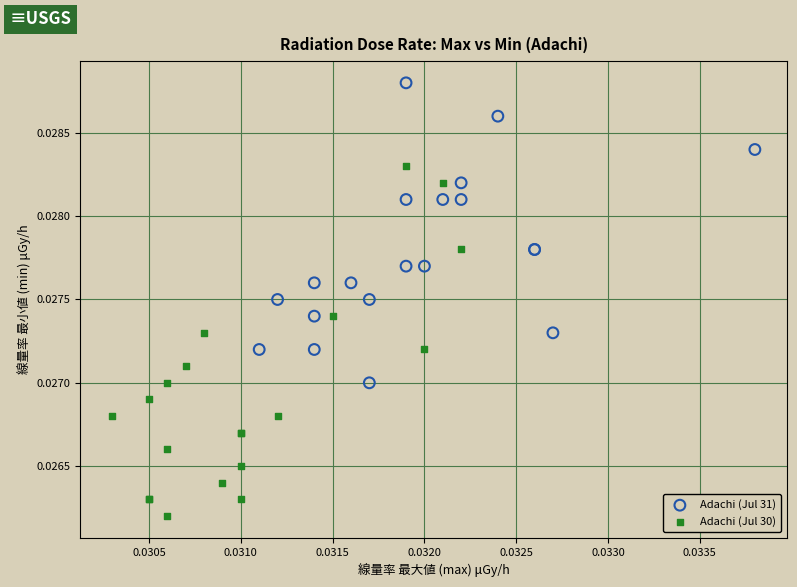

Which series has the largest Y range (max minus min)?

Adachi (Jul 30)